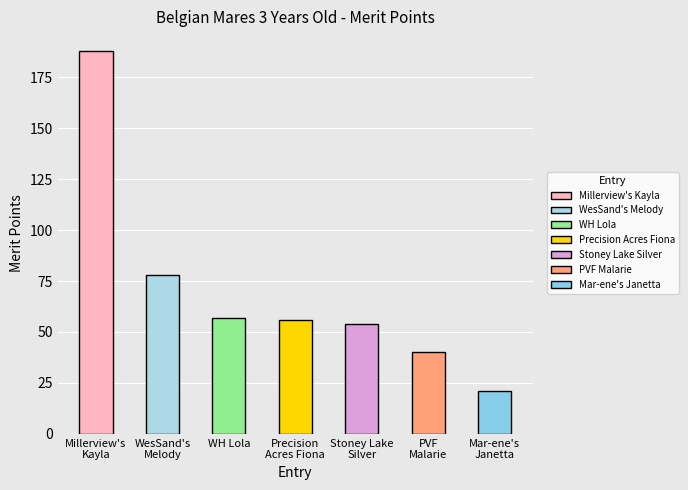

What is the maximum value shown in the chart?

188